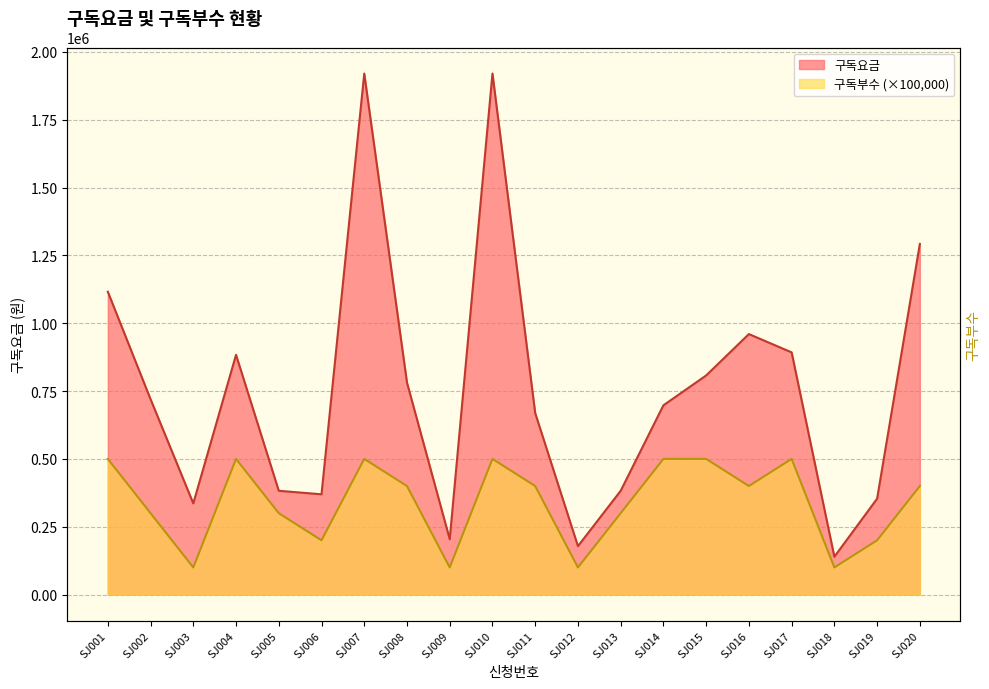

What is the average value of the 구독부수 series?

340000.0